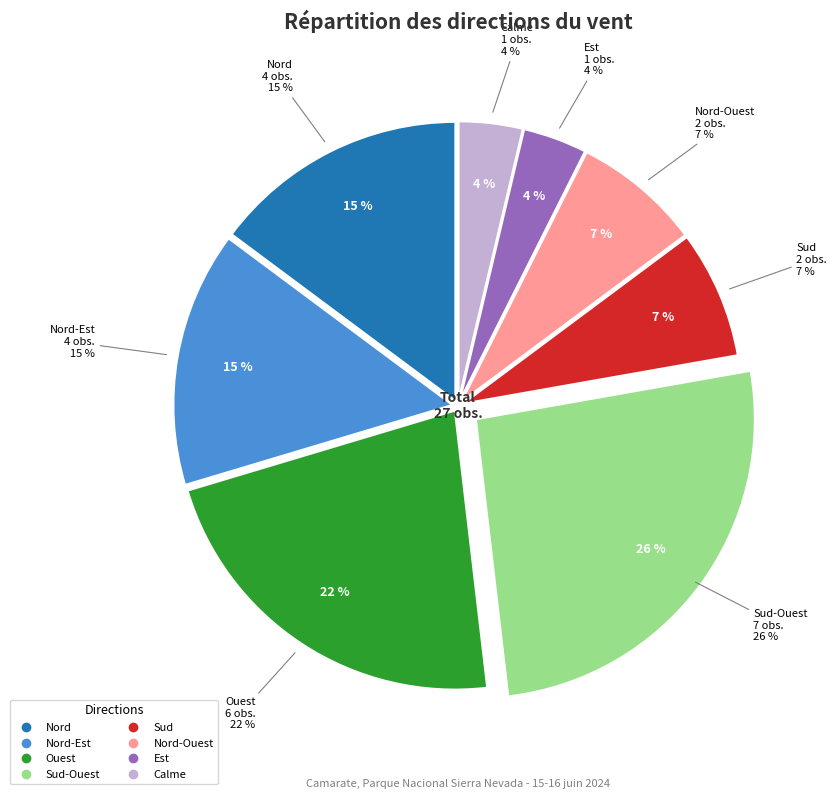

Which slice is the largest?

Sud-Ouest